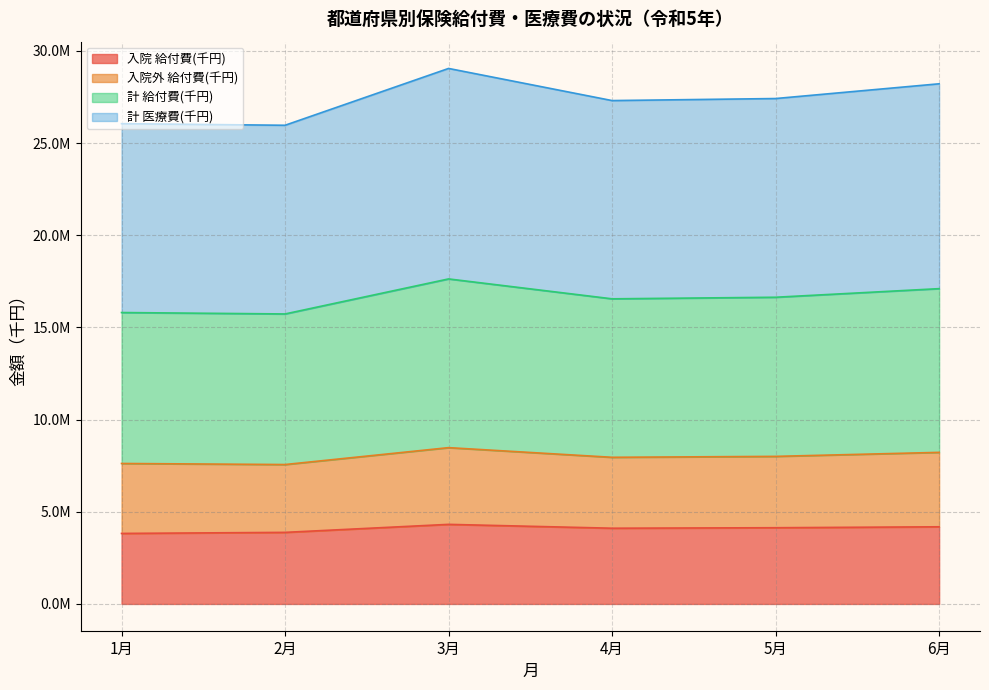

True or false: 入院 給付費(千円) and 計 医療費(千円) intersect in this chart.

False